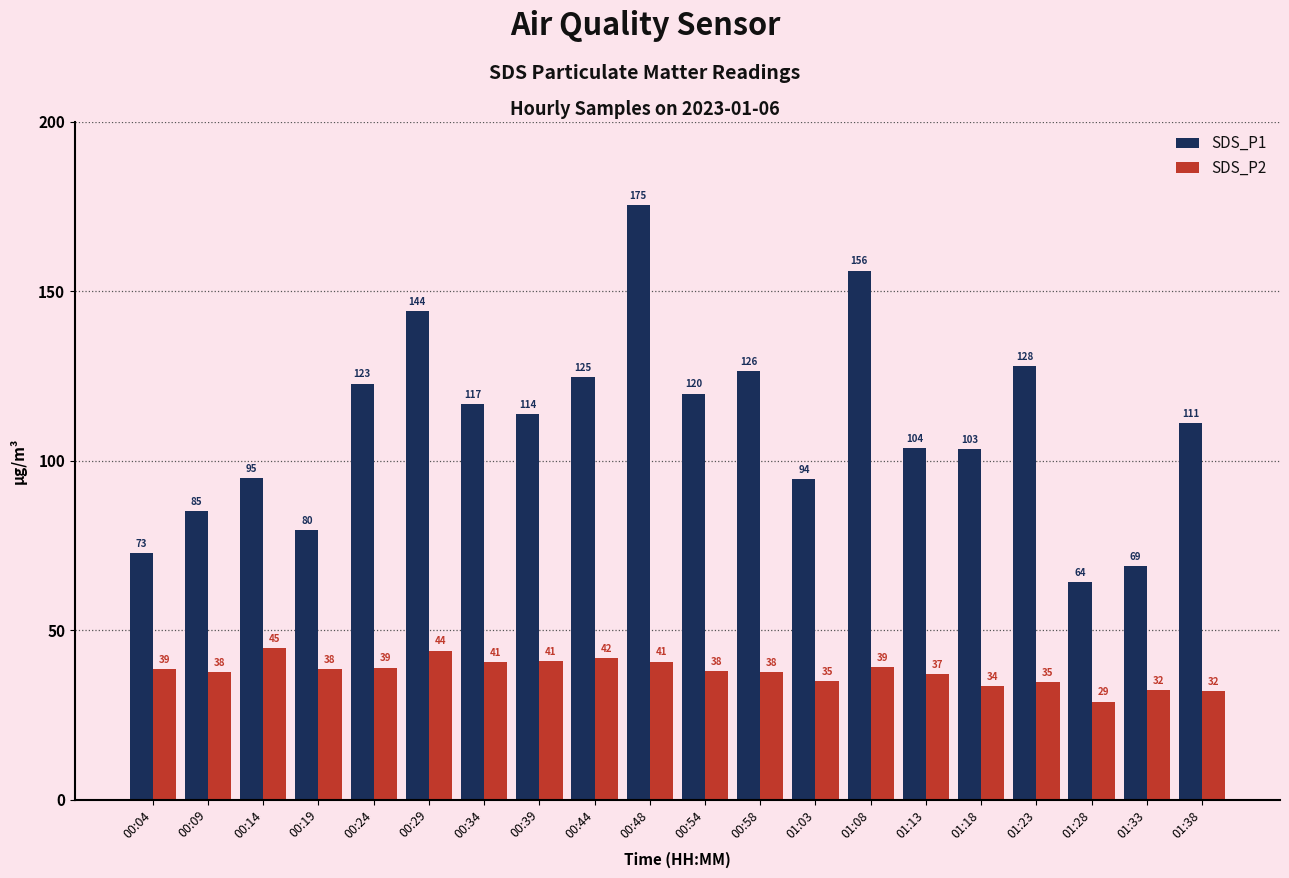

How many bars are there in total?

40